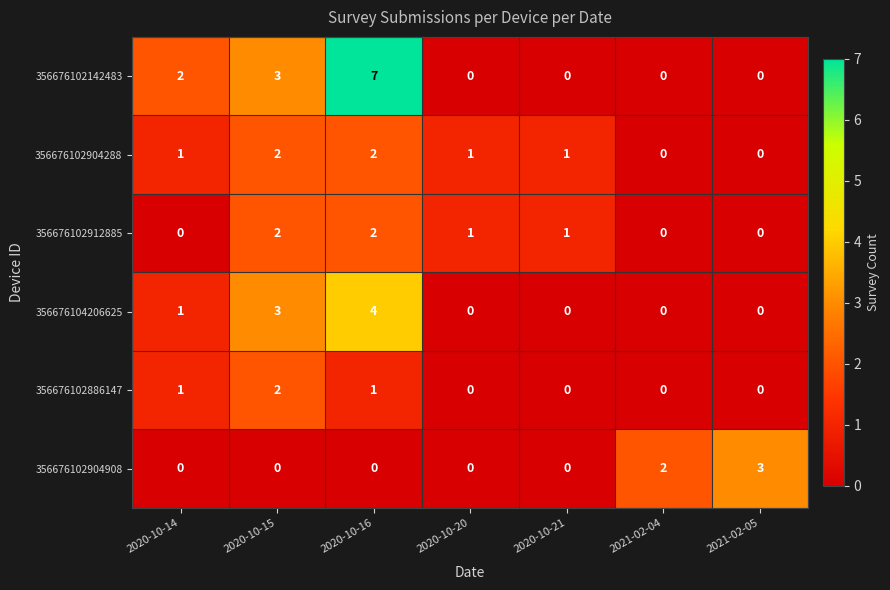

At which category is the sum across all series the highest?

2020-10-16